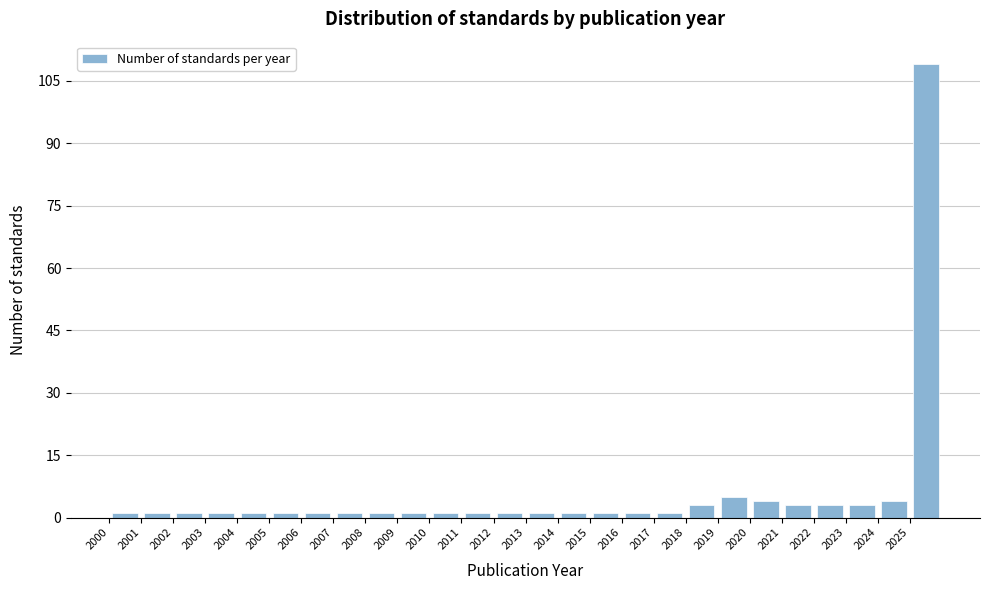

Reading left to right, transcribe this chart: for each bar, give the range it covers on the x-axis and its height. The values are not printed on the chart, so give them approximately, as read against the axis.

2000 to 2001: under 2
2001 to 2002: under 2
2002 to 2003: under 2
2003 to 2004: under 2
2004 to 2005: under 2
2005 to 2006: under 2
2006 to 2007: under 2
2007 to 2008: under 2
2008 to 2009: under 2
2009 to 2010: under 2
2010 to 2011: under 2
2011 to 2012: under 2
2012 to 2013: under 2
2013 to 2014: under 2
2014 to 2015: under 2
2015 to 2016: under 2
2016 to 2017: under 2
2017 to 2018: under 2
2018 to 2019: 4
2019 to 2020: 6
2020 to 2021: 4
2021 to 2022: 4
2022 to 2023: 4
2023 to 2024: 4
2024 to 2025: 4
2025 to 2026: 110